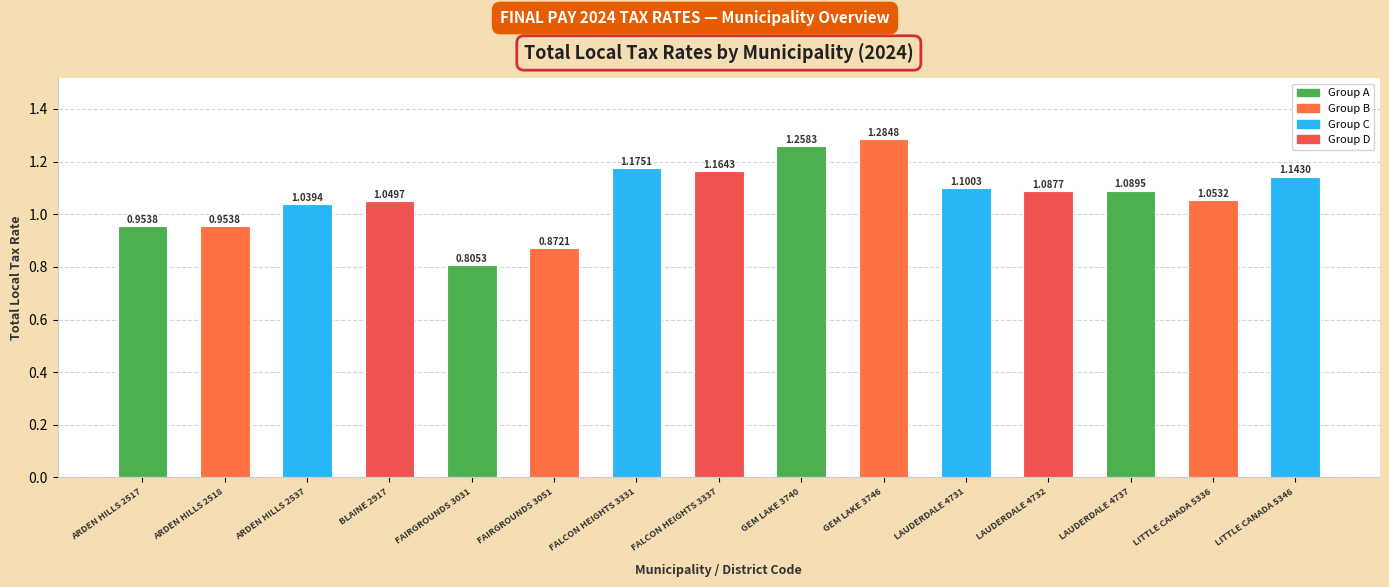

Which category has the lowest value across all series?

FAIRGROUNDS 3031